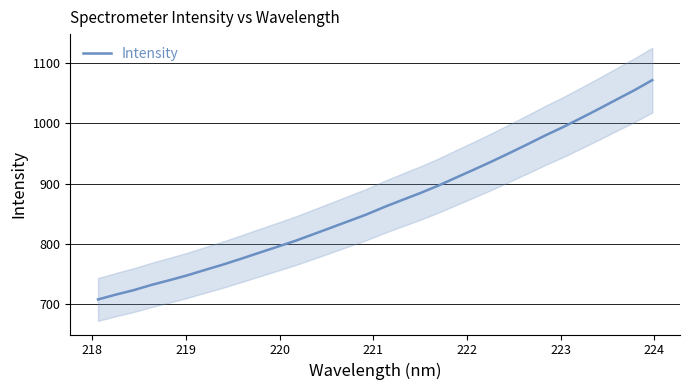

How many series are shown in this chart?

1